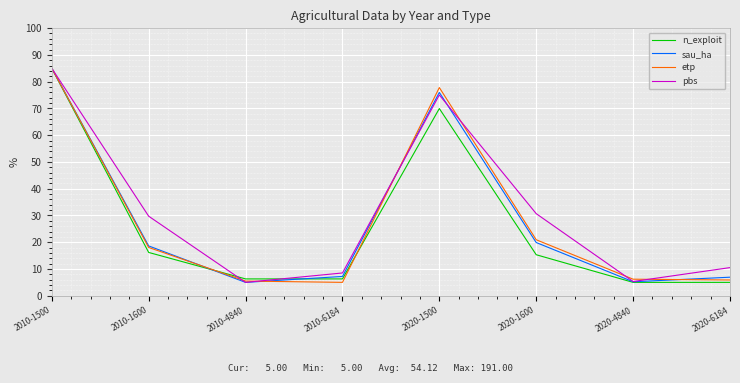

Which category has the highest value across all series?

2010-1500